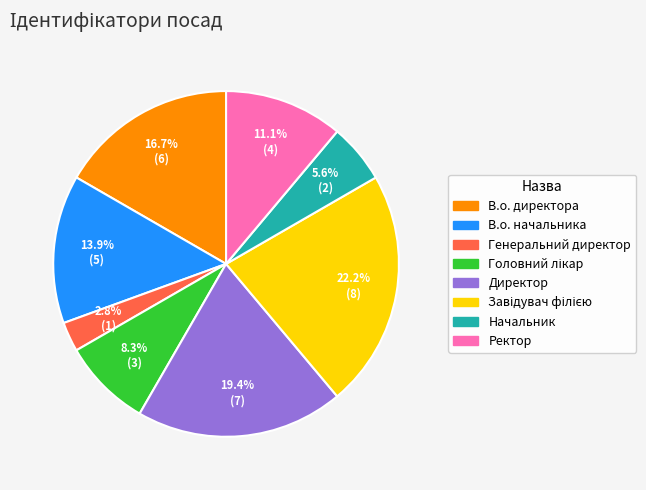

What portion of the pie excludes В.о. директора?

83.3%